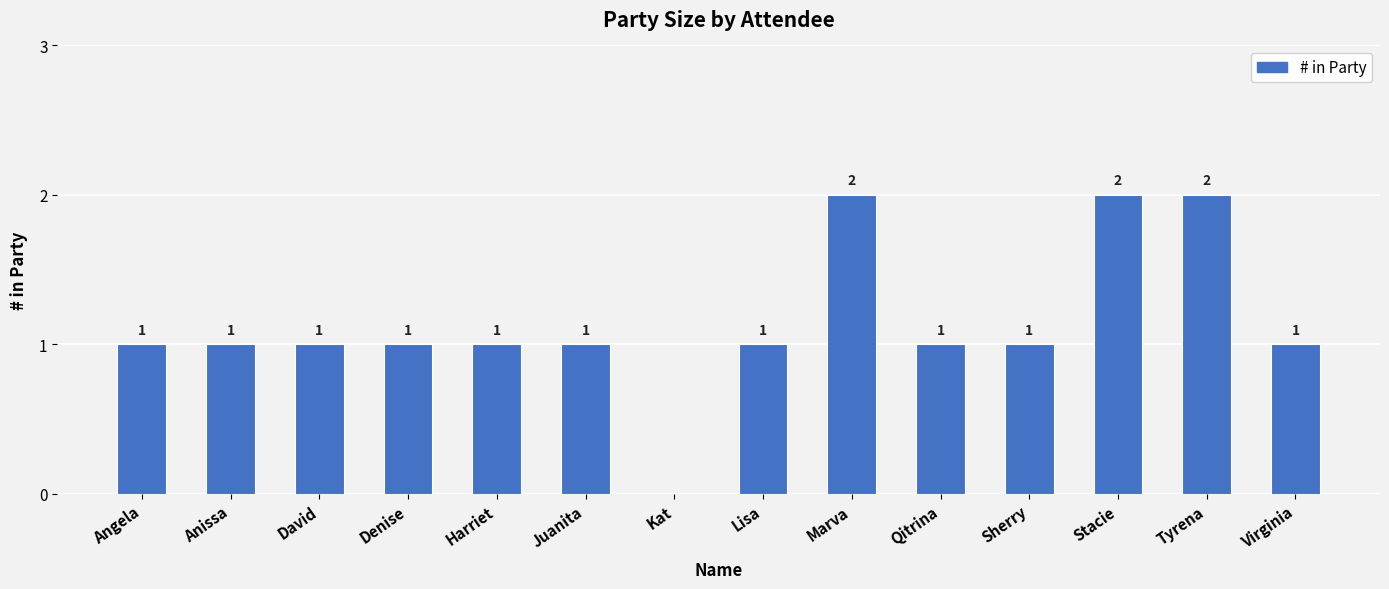

Between Harriet and Tyrena, which is larger?

Tyrena